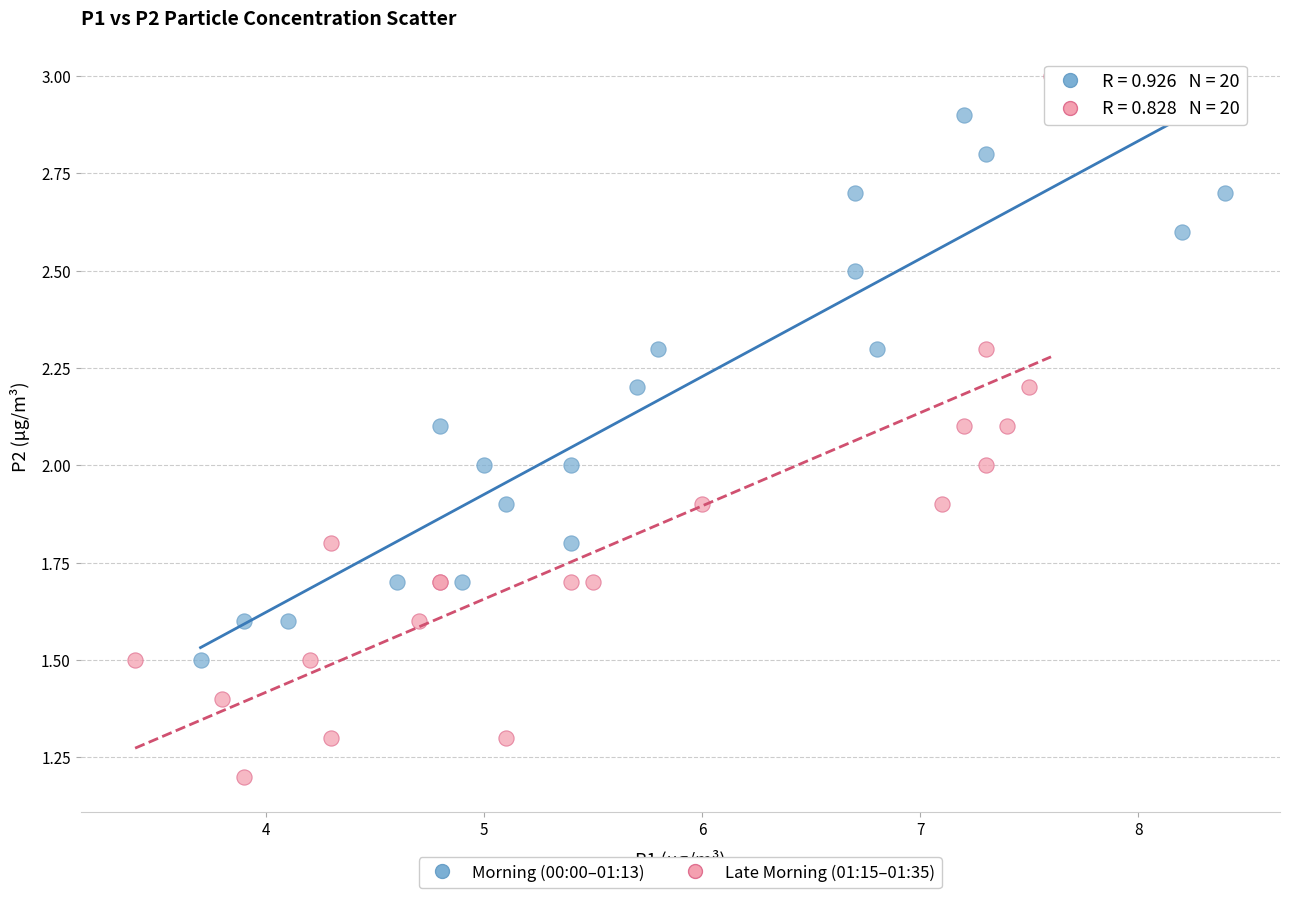

What are all the series names shown in the legend?

Morning (00:00–01:13), Late Morning (01:15–01:35)